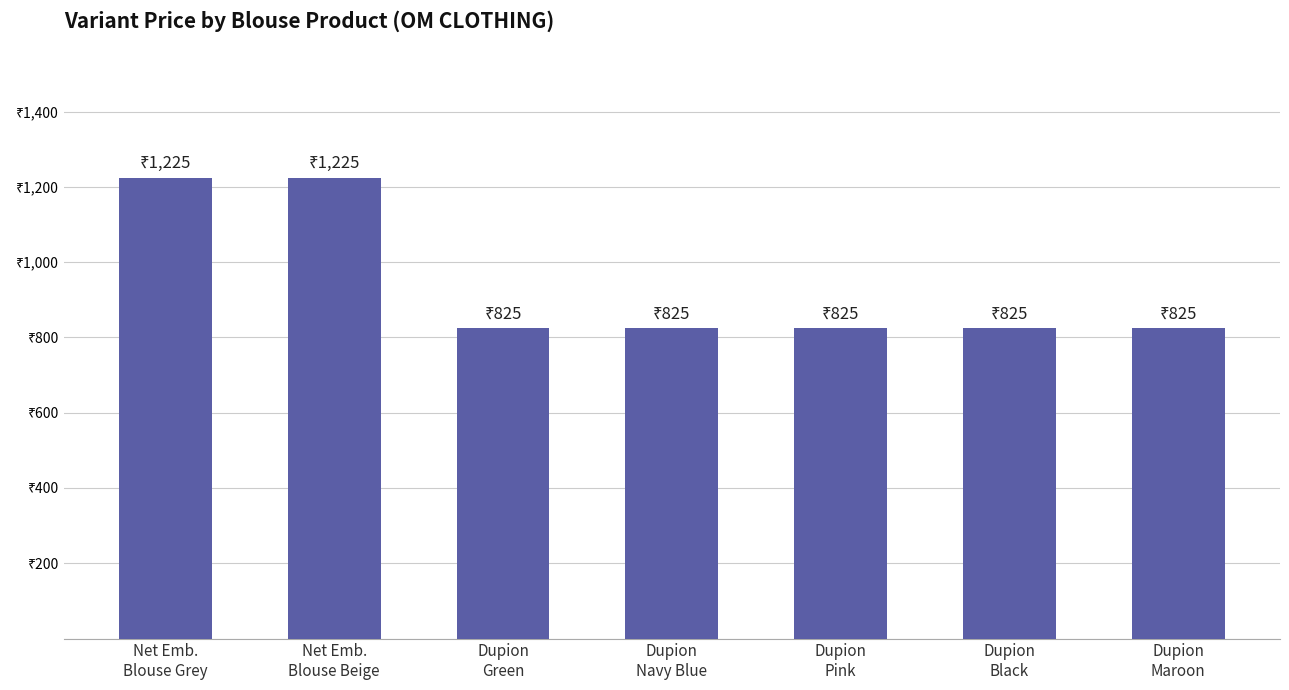

What position from the right is Net Emb.
Blouse Grey?

7